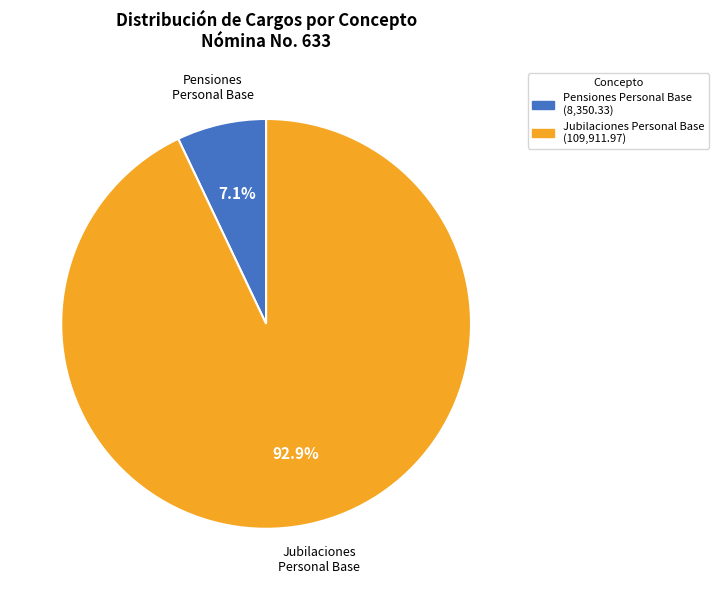

To the nearest percent, what is the average slice percentage?

50%